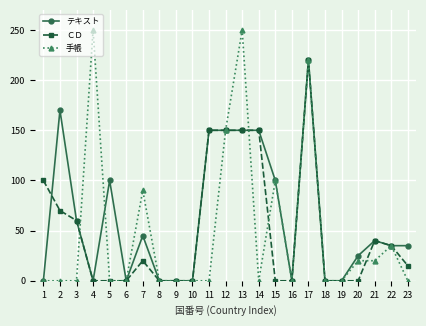

Count the number of data series in this chart.

3